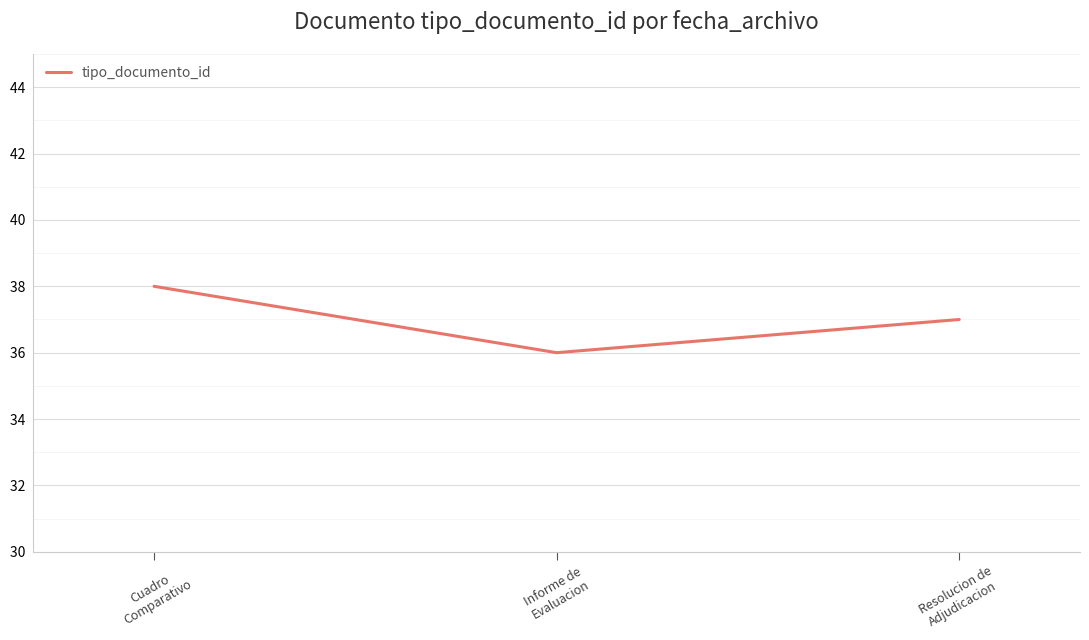

Rank the categories by value from highest to lowest.

Cuadro
Comparativo, Resolucion de
Adjudicacion, Informe de
Evaluacion